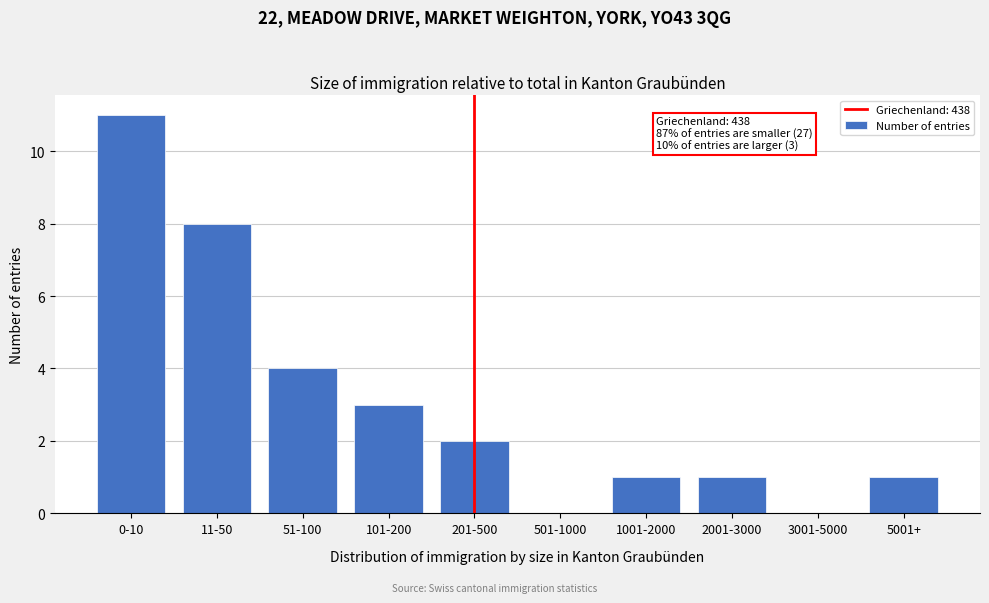

Reading left to right, transcribe all the data shown in this chart.

0-10=11	11-50=8	51-100=4	101-200=3	201-500=2	501-1000=0	1001-2000=1	2001-3000=1	3001-5000=0	5001+=1